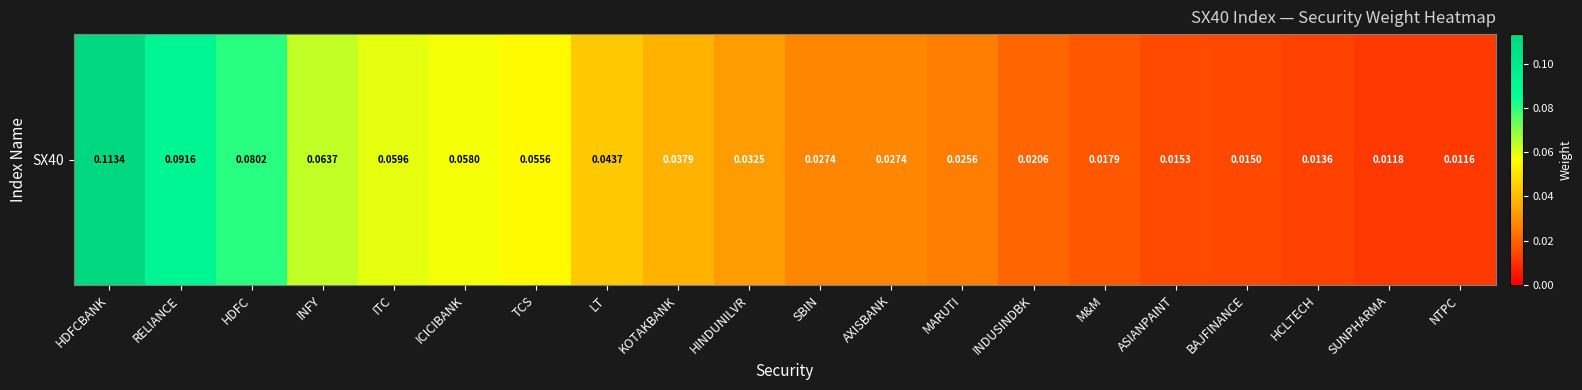

Reading left to right, transcribe all the data shown in this chart.

HDFCBANK=0.1	RELIANCE=0.1	HDFC=0.1	INFY=0.1	ITC=0.1	ICICIBANK=0.1	TCS=0.1	LT=0.0	KOTAKBANK=0.0	HINDUNILVR=0.0	SBIN=0.0	AXISBANK=0.0	MARUTI=0.0	INDUSINDBK=0.0	M&M=0.0	ASIANPAINT=0.0	BAJFINANCE=0.0	HCLTECH=0.0	SUNPHARMA=0.0	NTPC=0.0